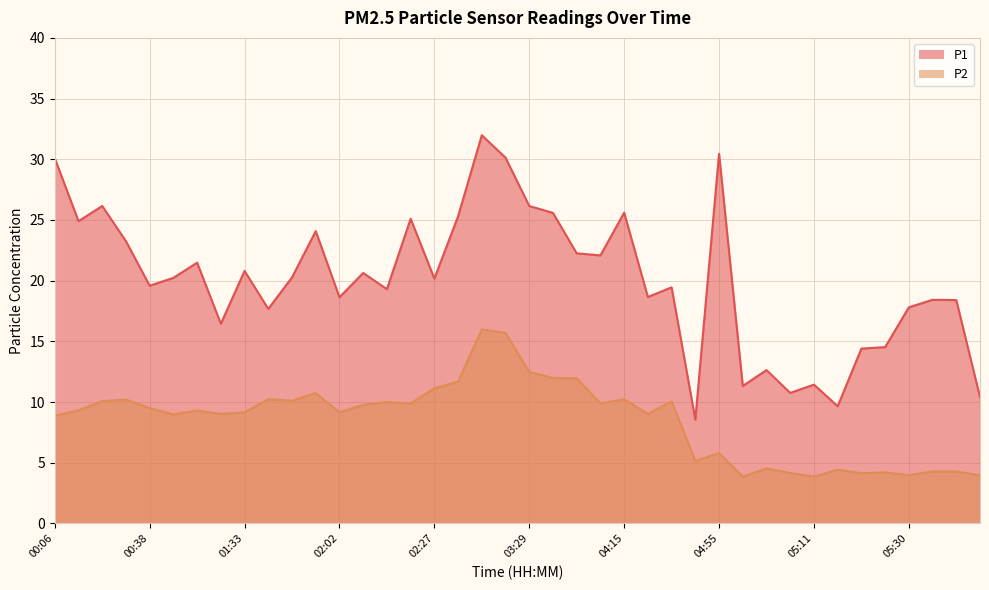

List the labels in order of P2 value, smallest first.

05:03, 05:11, 05:43, 05:30, 05:16, 05:08, 05:27, 05:33, 05:35, 05:14, 05:05, 04:50, 04:55, 00:06, 00:46, 01:30, 04:18, 01:33, 02:02, 01:08, 00:14, 00:38, 02:10, 02:24, 04:10, 02:21, 04:27, 00:19, 01:49, 00:35, 01:39, 04:15, 01:57, 02:27, 02:44, 03:59, 03:31, 03:29, 03:01, 02:58